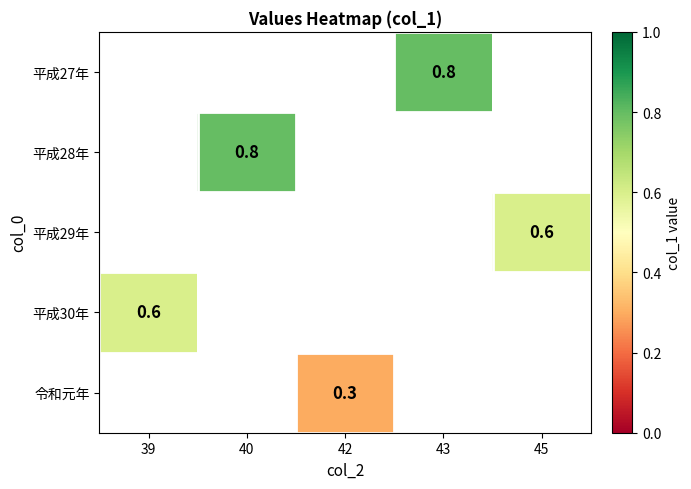

The value of 平成28年 at 40 is 0.3. True or false?

False